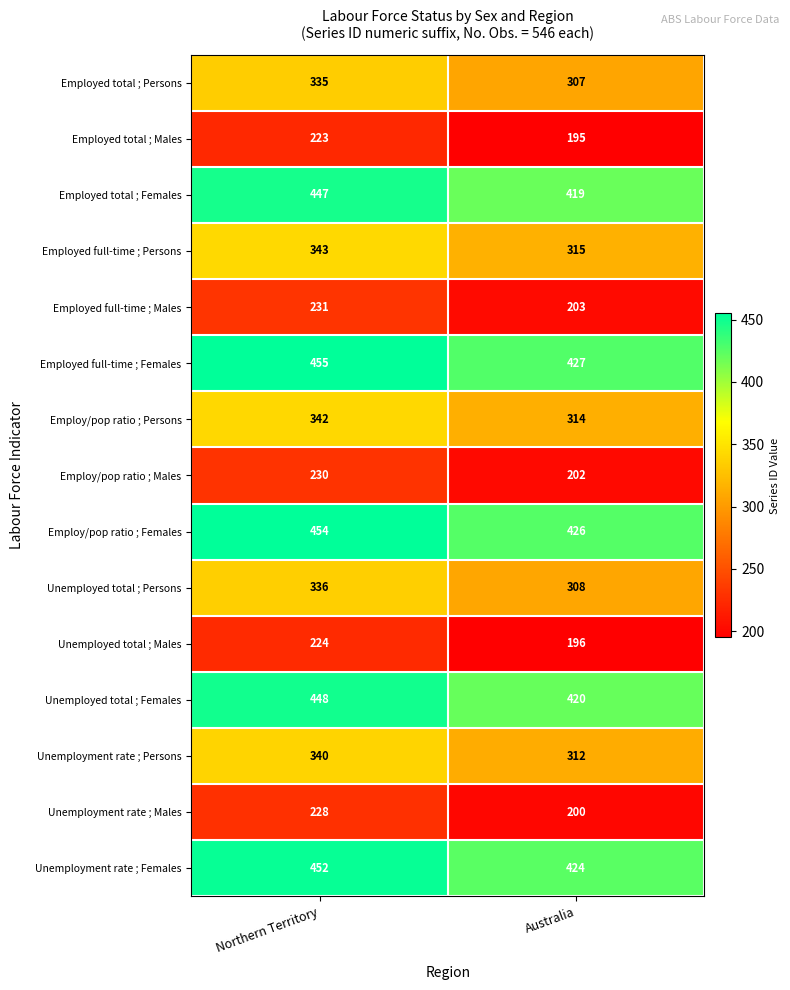

List the series in order of their peak value, highest first.

Employed full-time ; Females, Employ/pop ratio ; Females, Unemployment rate ; Females, Unemployed total ; Females, Employed total ; Females, Employed full-time ; Persons, Employ/pop ratio ; Persons, Unemployment rate ; Persons, Unemployed total ; Persons, Employed total ; Persons, Employed full-time ; Males, Employ/pop ratio ; Males, Unemployment rate ; Males, Unemployed total ; Males, Employed total ; Males